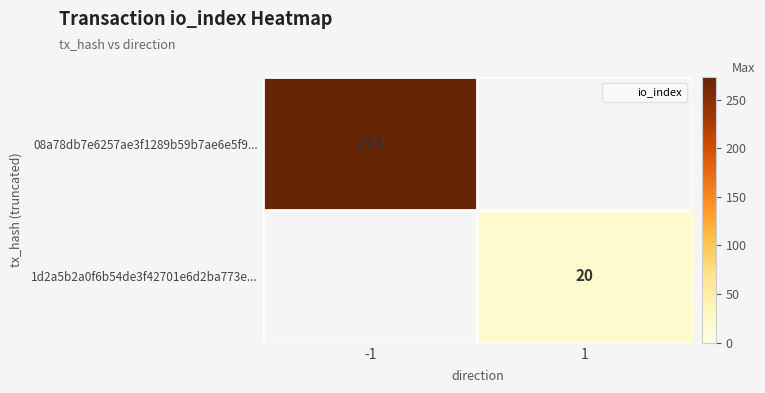

Which category has the lowest value in the 1d2a5b2a0f6b54de3f42701e6d2ba773e... series?

-1